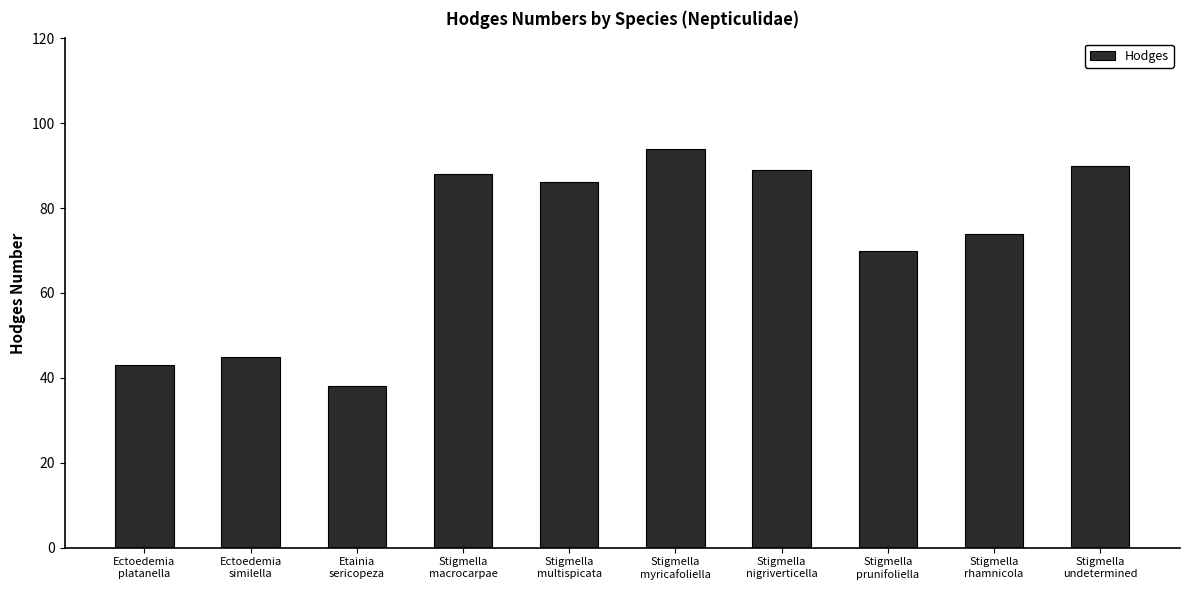

The chart shows a value of 86.1 at Stigmella
multispicata. True or false?

True